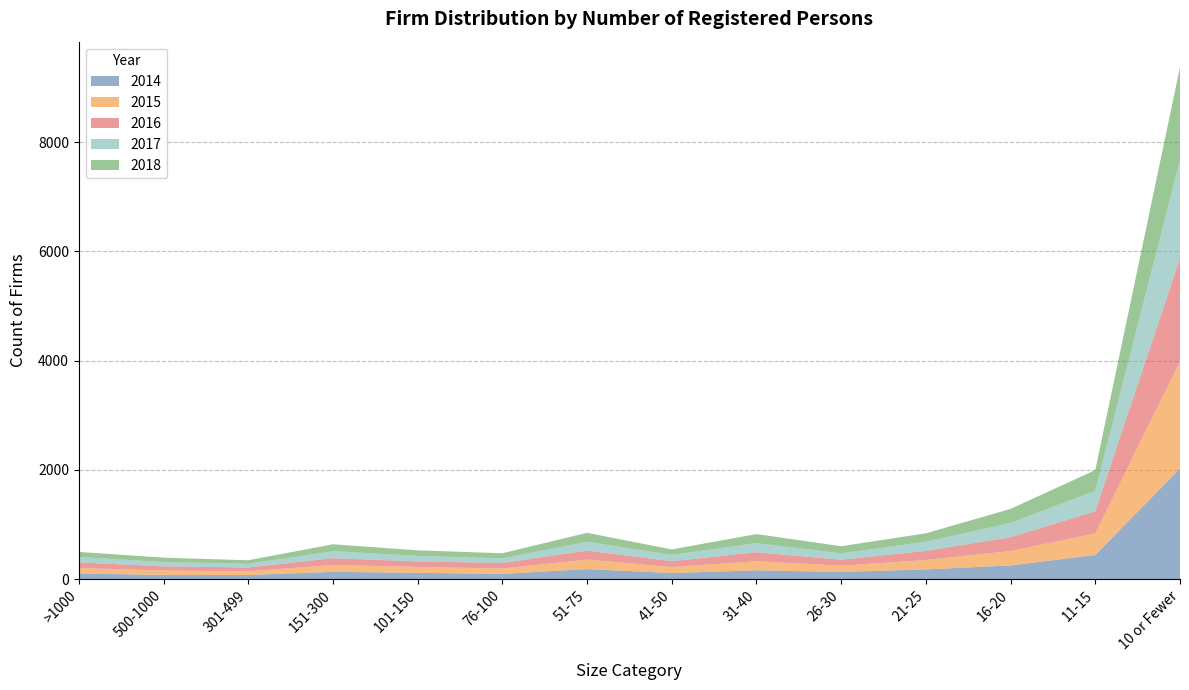

Reading left to right, extract all data points from this chart.

2014: >1000=102	500-1000=76	301-499=74	151-300=132	101-150=114	76-100=95	51-75=183	41-50=110	31-40=160	26-30=130	21-25=177	16-20=249	11-15=440	10 or Fewer=2025
2015: >1000=101	500-1000=80	301-499=69	151-300=125	101-150=109	76-100=98	51-75=174	41-50=110	31-40=165	26-30=115	21-25=172	16-20=265	11-15=395	10 or Fewer=1964
2016: >1000=102	500-1000=77	301-499=69	151-300=125	101-150=100	76-100=101	51-75=164	41-50=107	31-40=166	26-30=109	21-25=167	16-20=254	11-15=405	10 or Fewer=1889
2017: >1000=99	500-1000=79	301-499=67	151-300=128	101-150=102	76-100=85	51-75=161	41-50=116	31-40=166	26-30=118	21-25=167	16-20=260	11-15=378	10 or Fewer=1800
2018: >1000=93	500-1000=80	301-499=65	151-300=127	101-150=101	76-100=94	51-75=165	41-50=100	31-40=167	26-30=129	21-25=155	16-20=257	11-15=378	10 or Fewer=1696